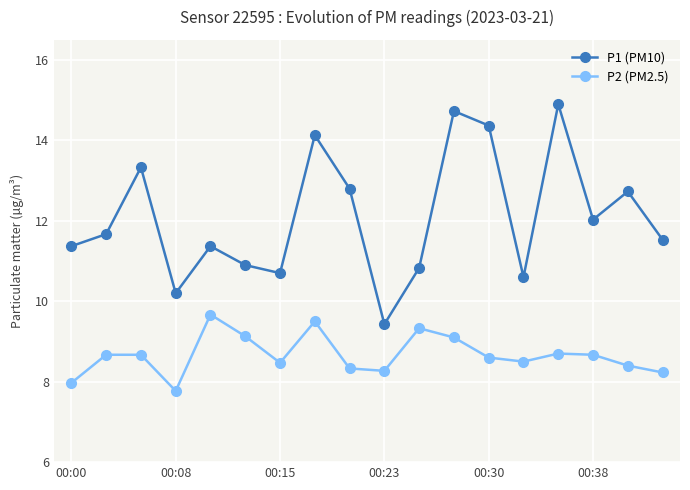

What is the sum of all P2 (PM2.5) values?

156.0